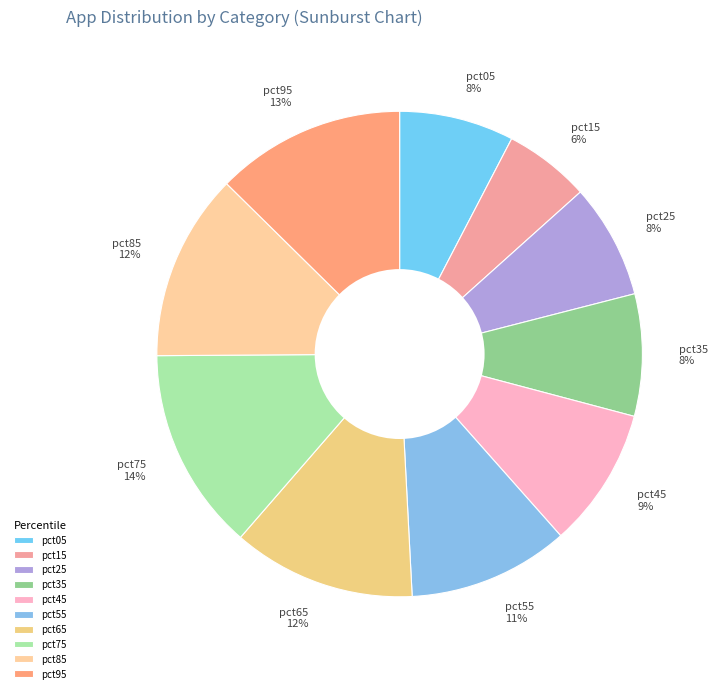

How many segments does this pie chart have?

10